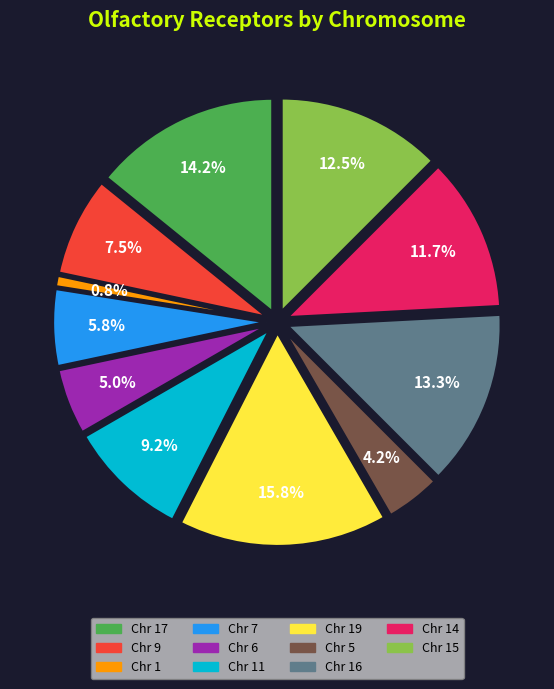

Which has a higher value, 9 or 15?

15